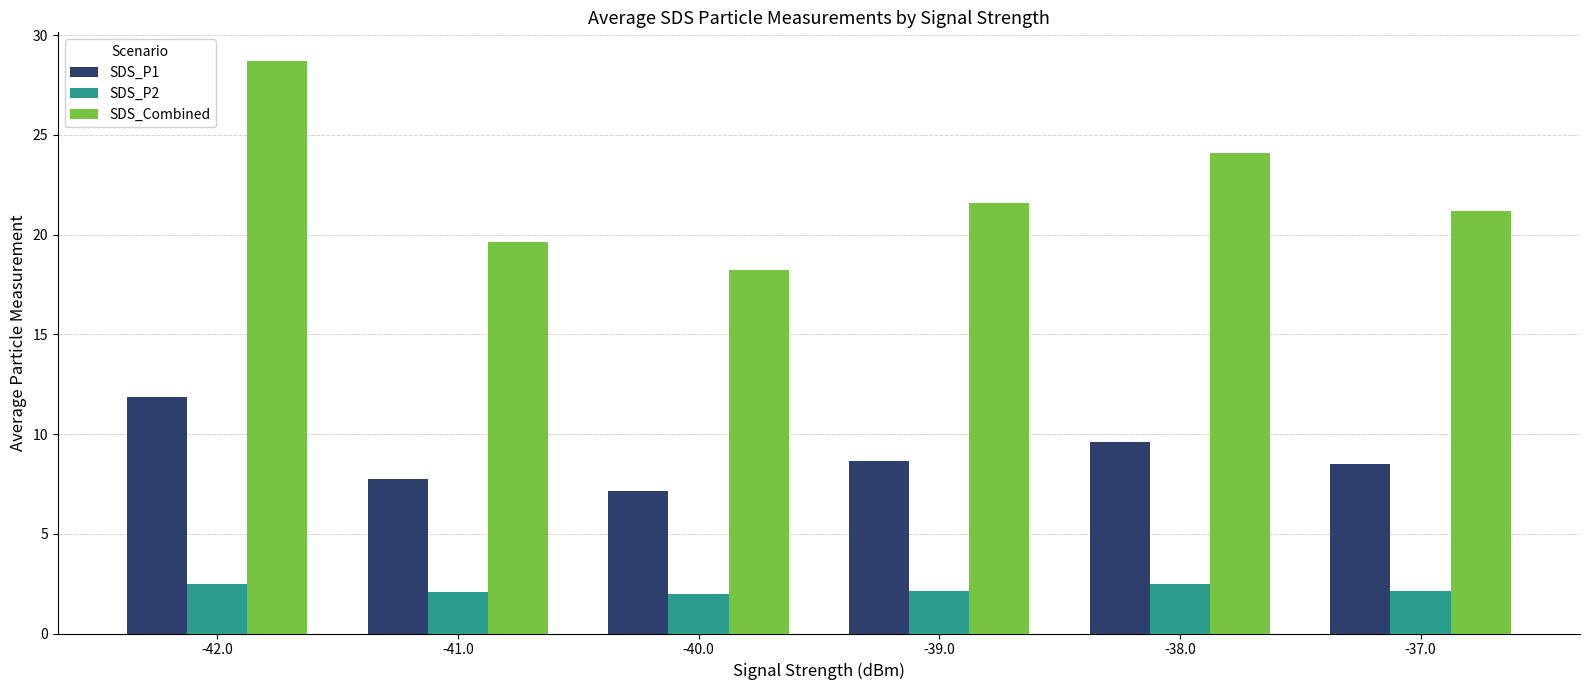

What is the difference between the second highest and second lowest values in the SDS_P2 series?

0.4